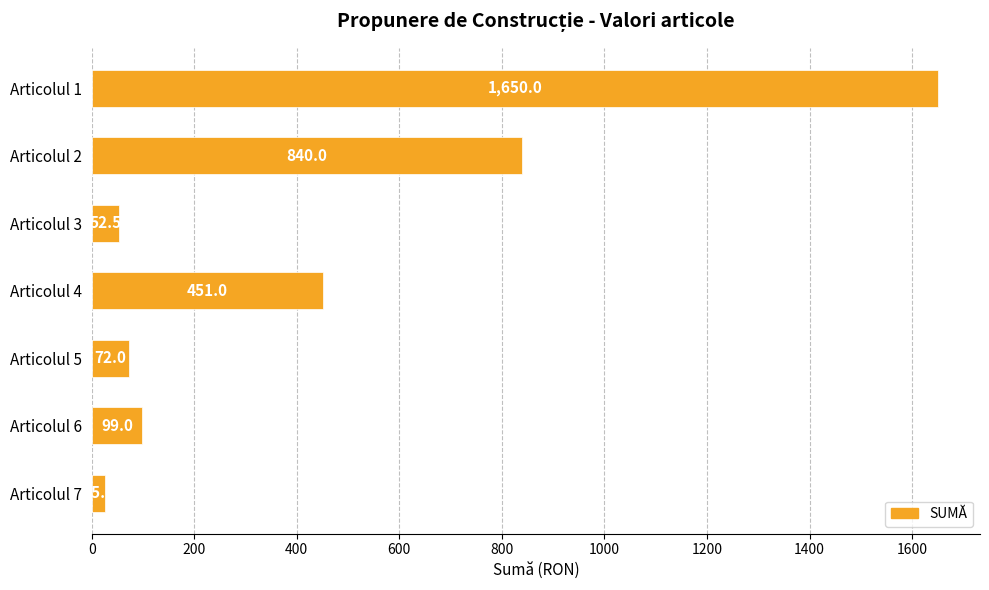

Rank the categories by value from highest to lowest.

Articolul 1, Articolul 2, Articolul 4, Articolul 6, Articolul 5, Articolul 3, Articolul 7